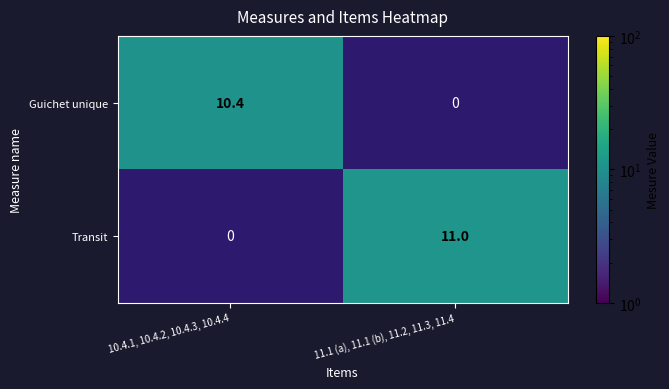

Is it true that Guichet unique equals 5.8 at 10.4.1, 10.4.2, 10.4.3, 10.4.4?

False